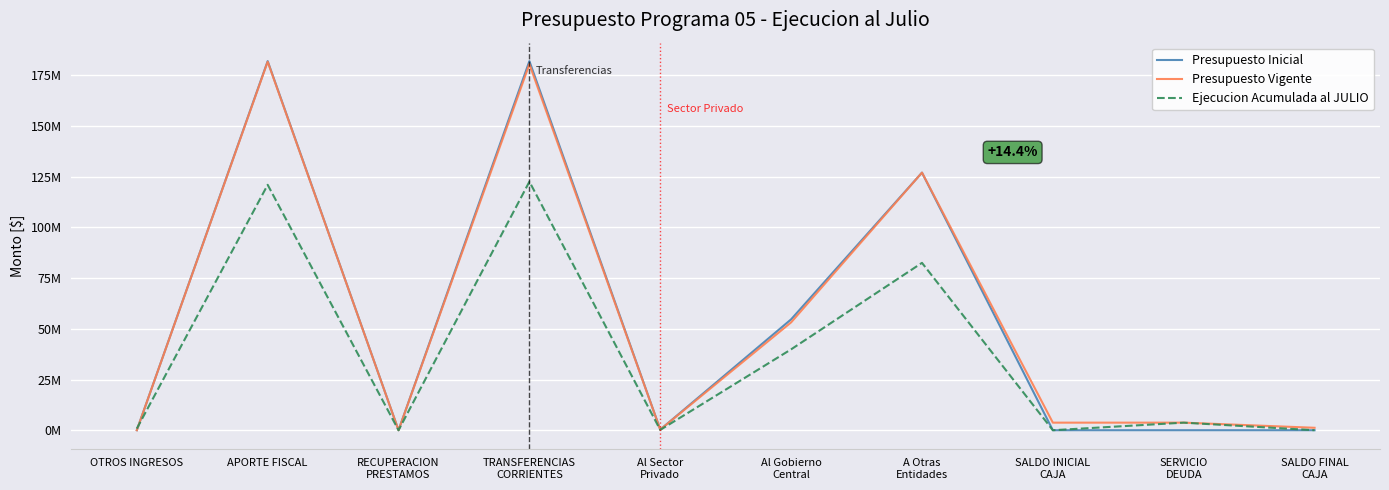

Does the chart have visible grid lines?

Yes